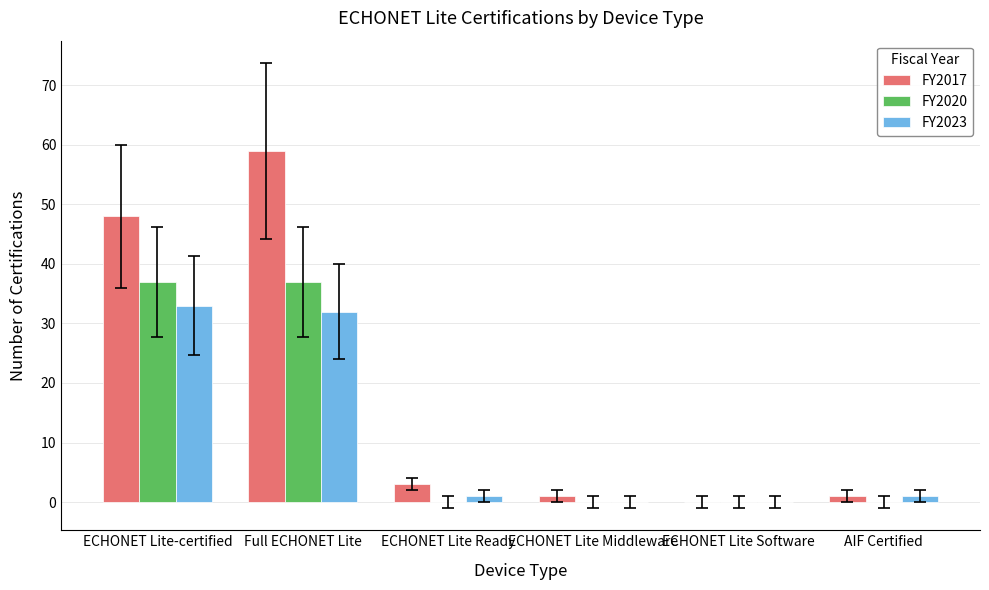

Are the bars horizontal?

No